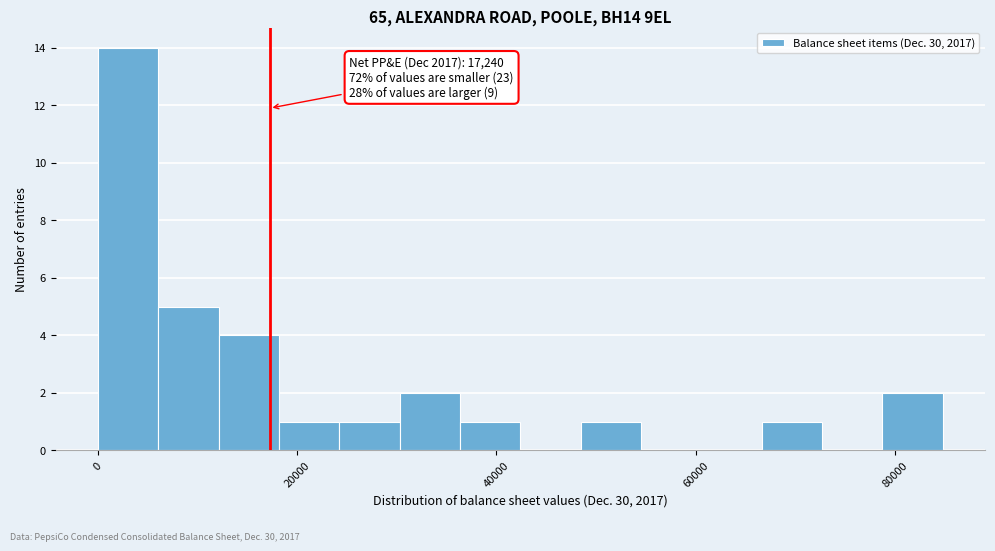

Around what value on the x-axis is the tallest bar? Give the approximate position of its centre, as read against the axis.

4000